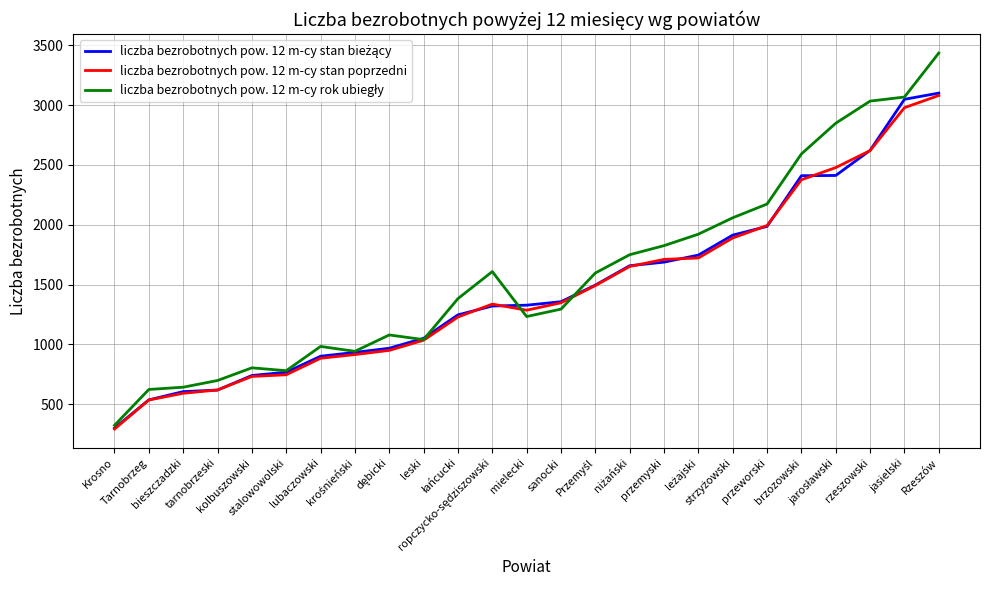

What is the maximum value shown in the chart?

3436